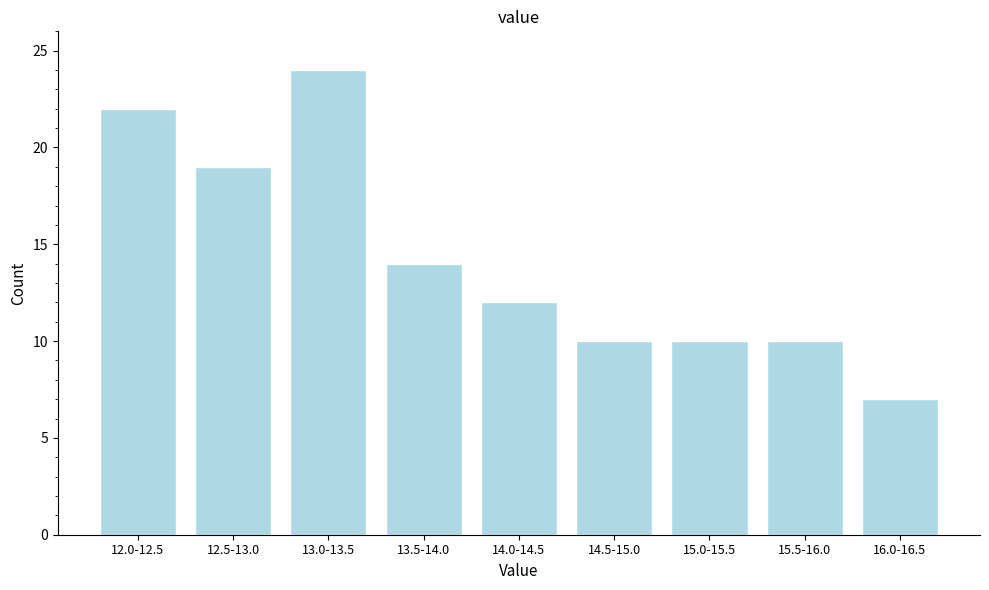

Reading right to left, list all the values displayed in this chart.

7	10	10	10	12	14	24	19	22